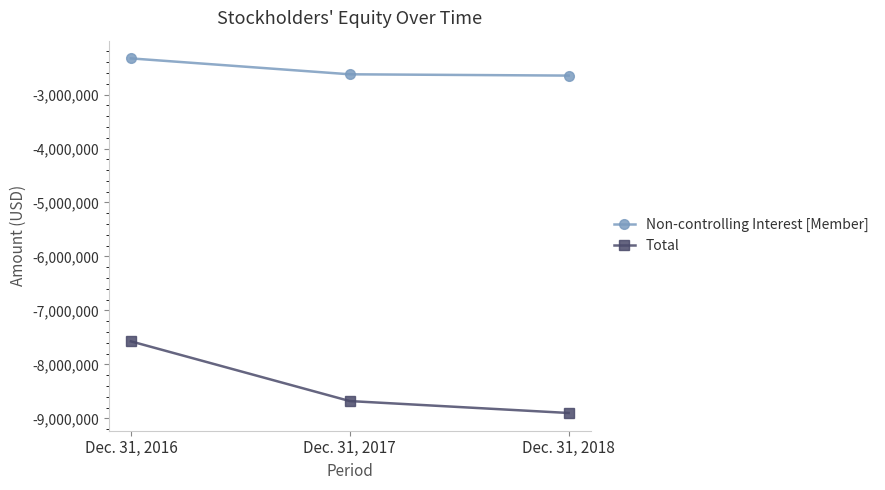

How many values in the Non-controlling Interest [Member] series are below -2624988?

1